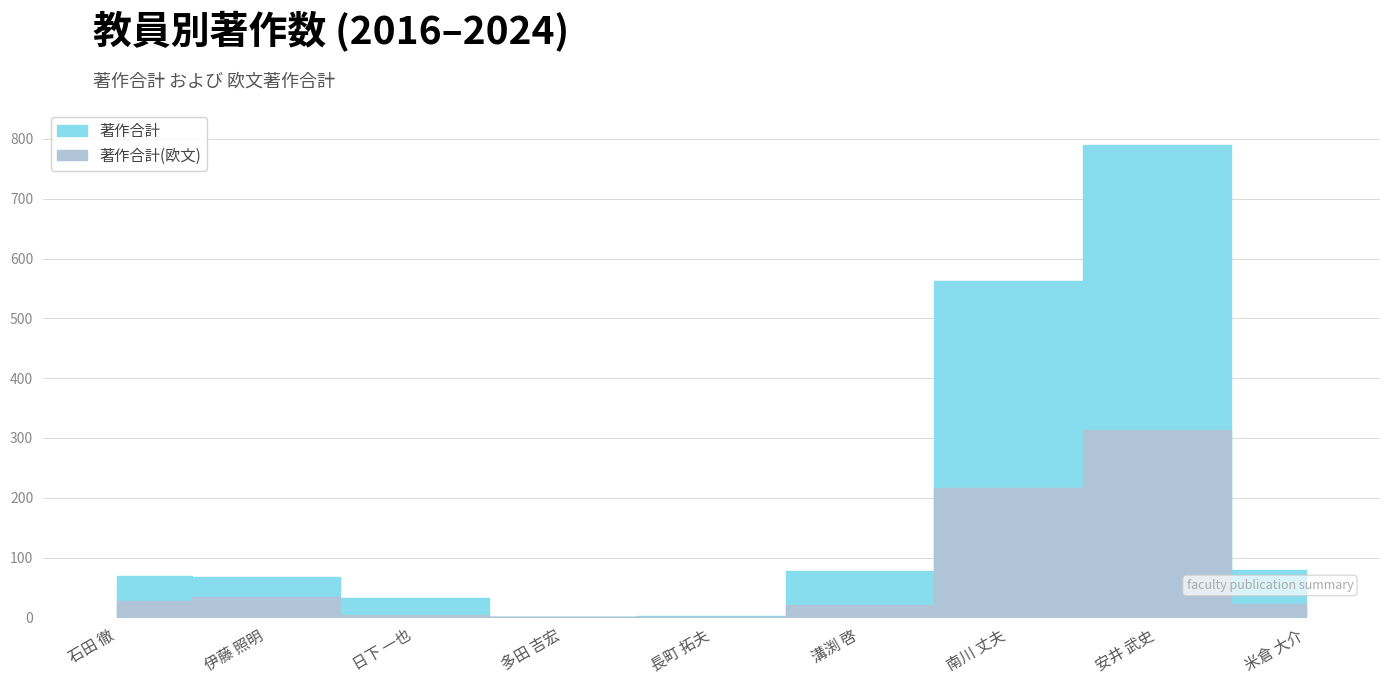

Reading left to right, what are all the values shown in this chart?

著作合計: 石田 徹=70	伊藤 照明=68	日下 一也=33	多田 吉宏=1	長町 拓夫=3	溝渕 啓=78	南川 丈夫=563	安井 武史=790	米倉 大介=80
著作合計(欧文): 石田 徹=28	伊藤 照明=34	日下 一也=4	多田 吉宏=0	長町 拓夫=0	溝渕 啓=21	南川 丈夫=216	安井 武史=314	米倉 大介=22